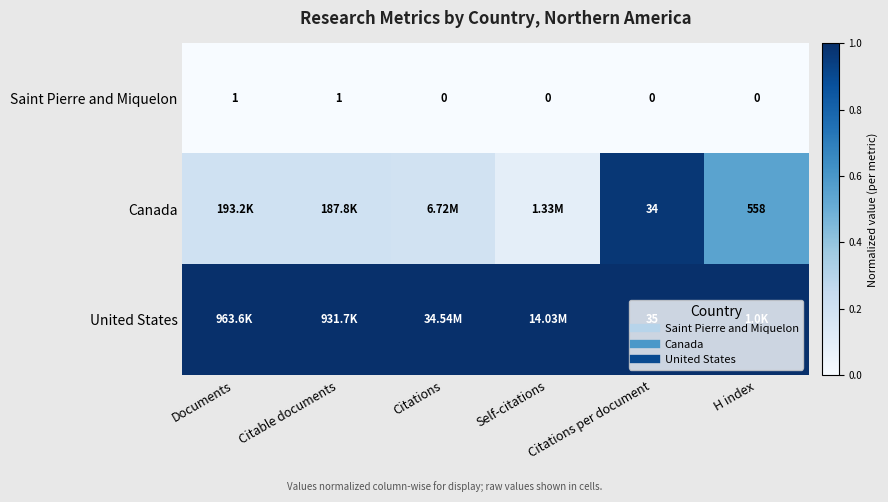

The United States series shows 1.0 at Citations. True or false?

True